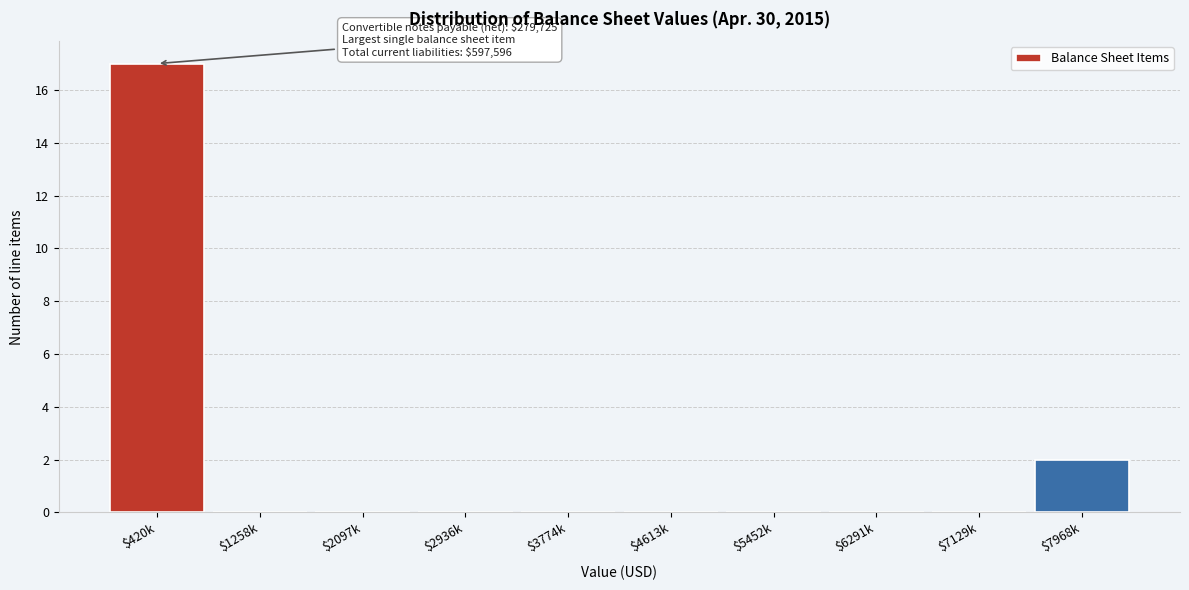

At which category does the chart reach its peak across all series?

$420k